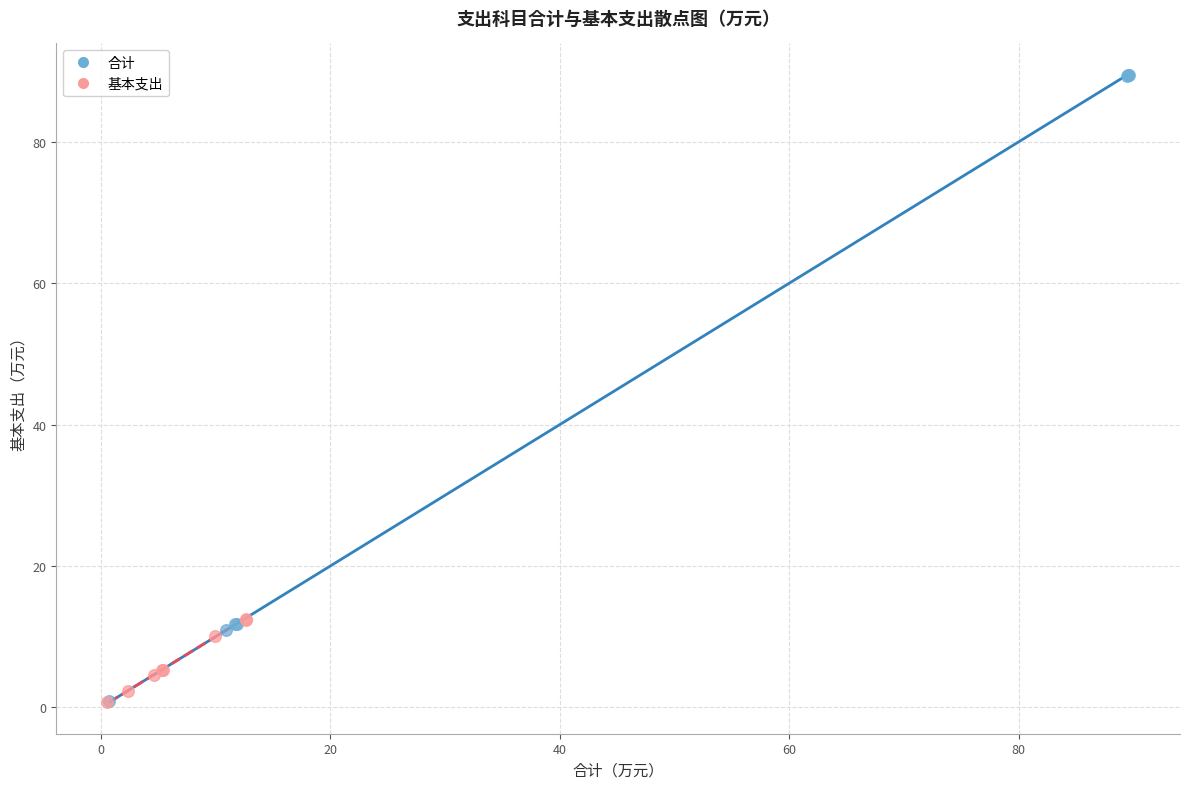

What are all the series names shown in the legend?

合计, 基本支出